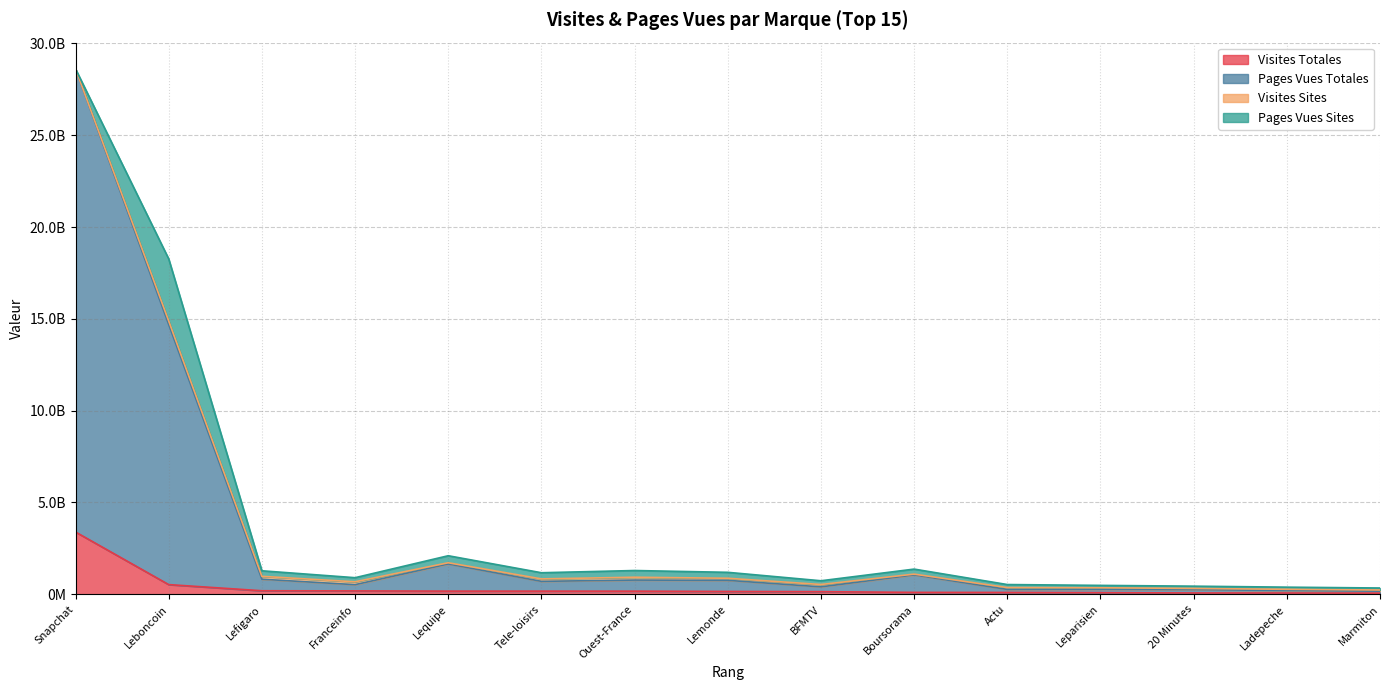

The Visites Totales series shows 296115761 at Franceinfo. True or false?

False